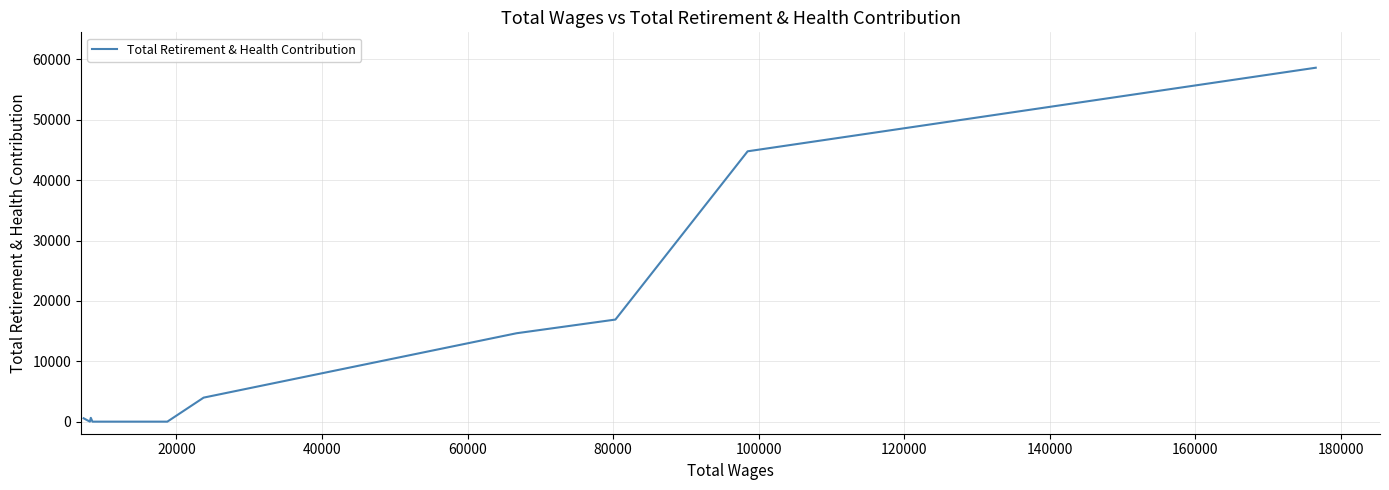

What is the maximum value shown in the chart?

58624